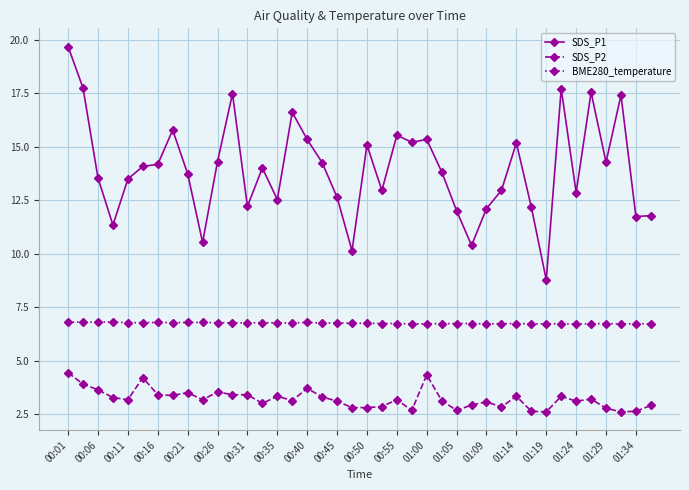

List the series in order of their peak value, highest first.

SDS_P1, BME280_temperature, SDS_P2